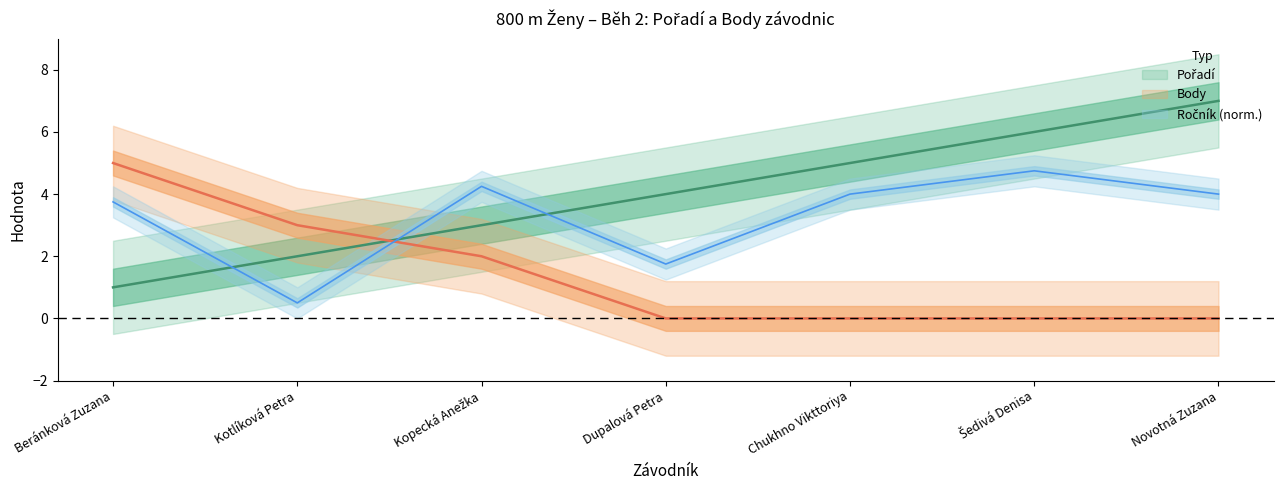

How many data points in Pořadí are above 4?

3